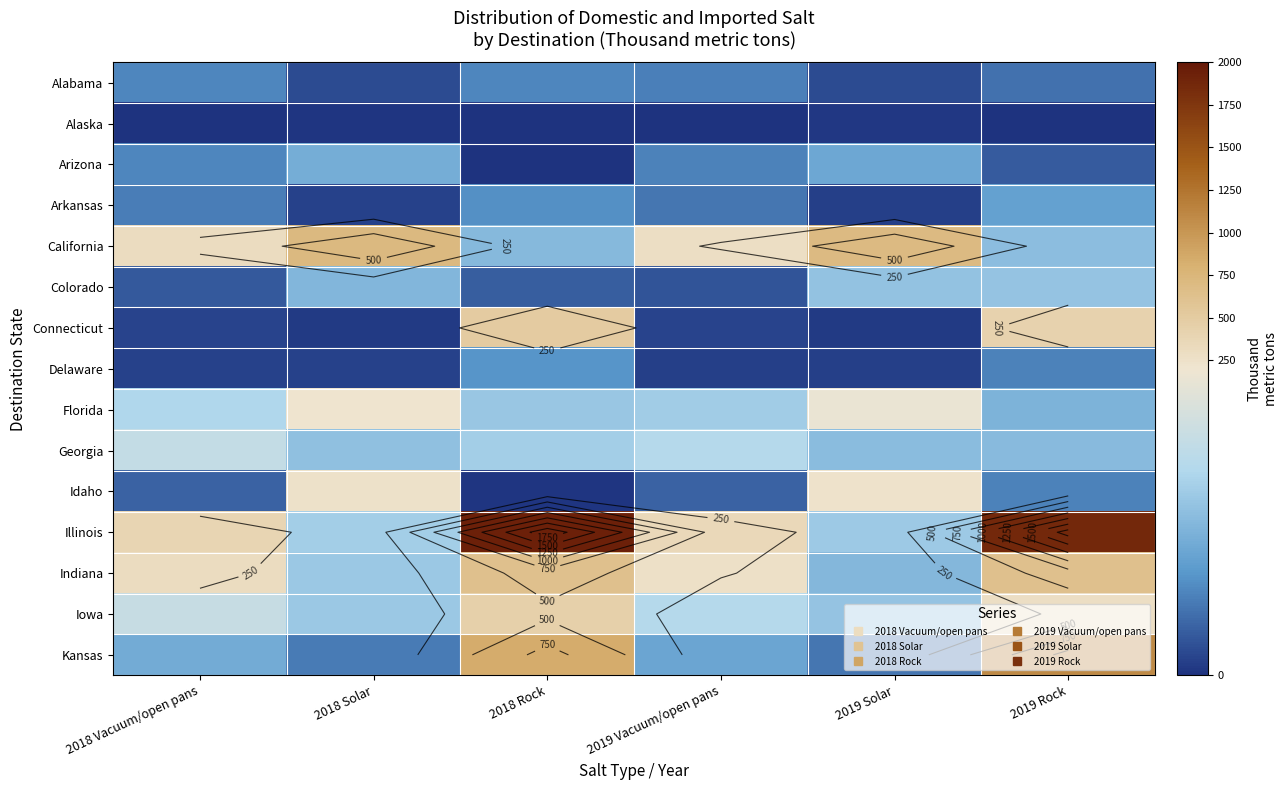

What is the difference between the maximum and second lowest values in the Connecticut series?

495